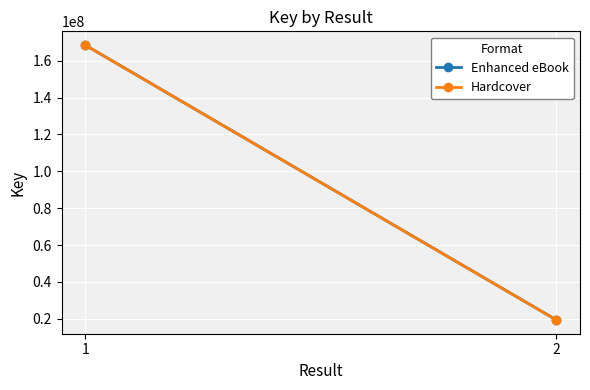

What is the smallest value displayed?

19341325